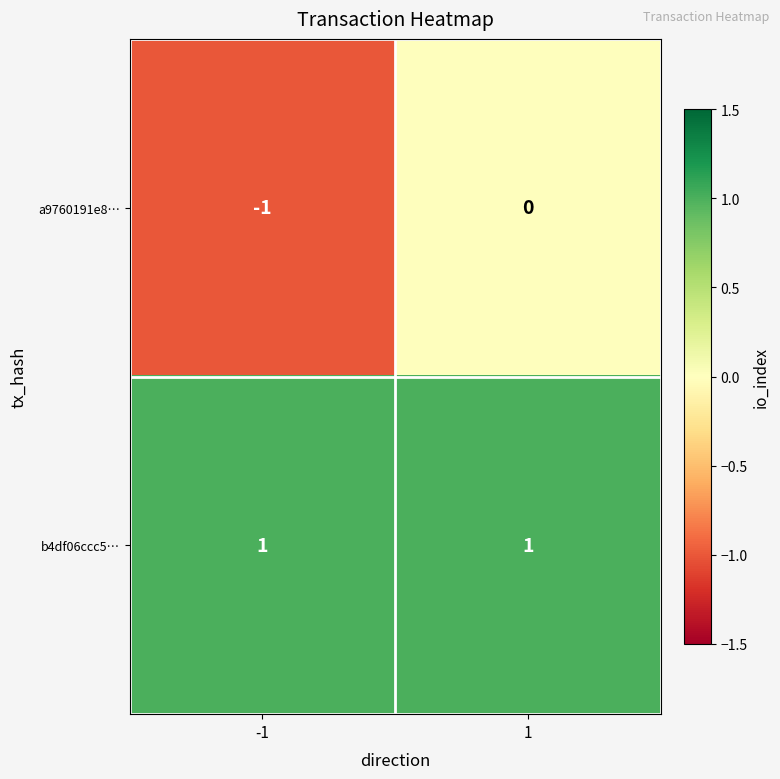

The value of a9760191e8… at -1 is -2. True or false?

False